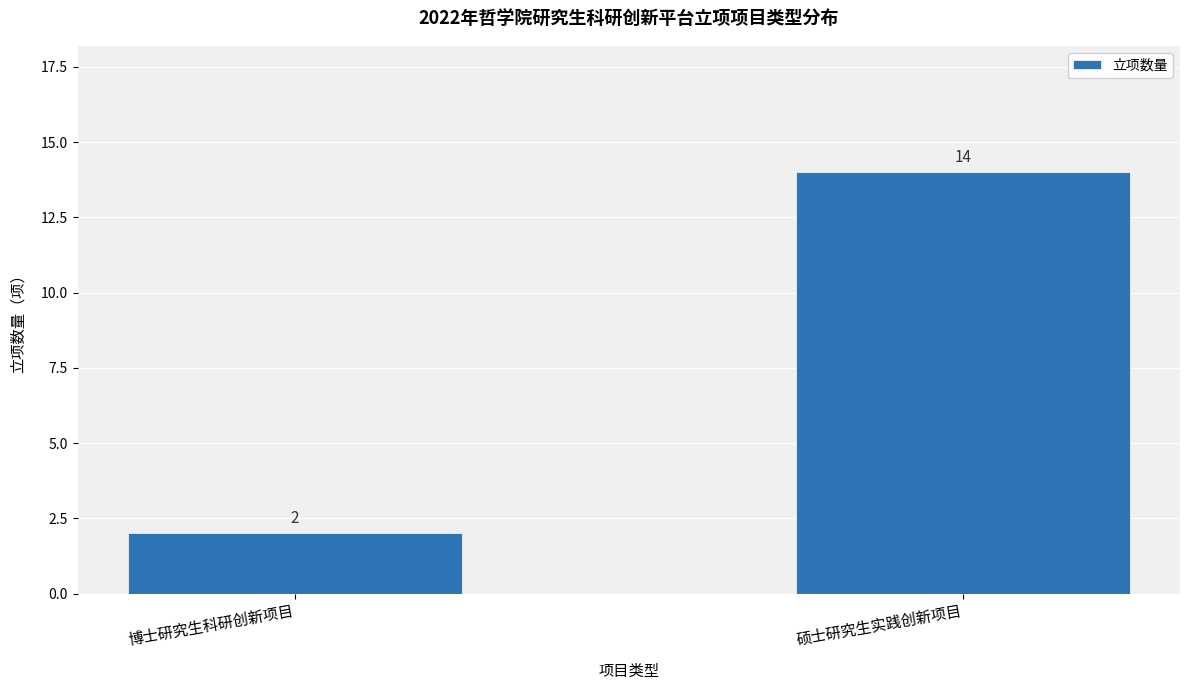

Is it true that the value at 硕士研究生实践创新项目 is 20?

False